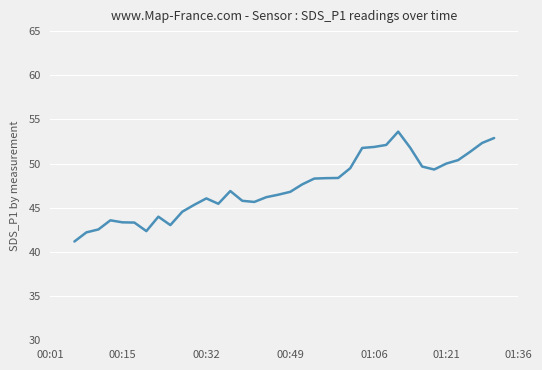

What is the difference between the maximum and minimum values?

12.4